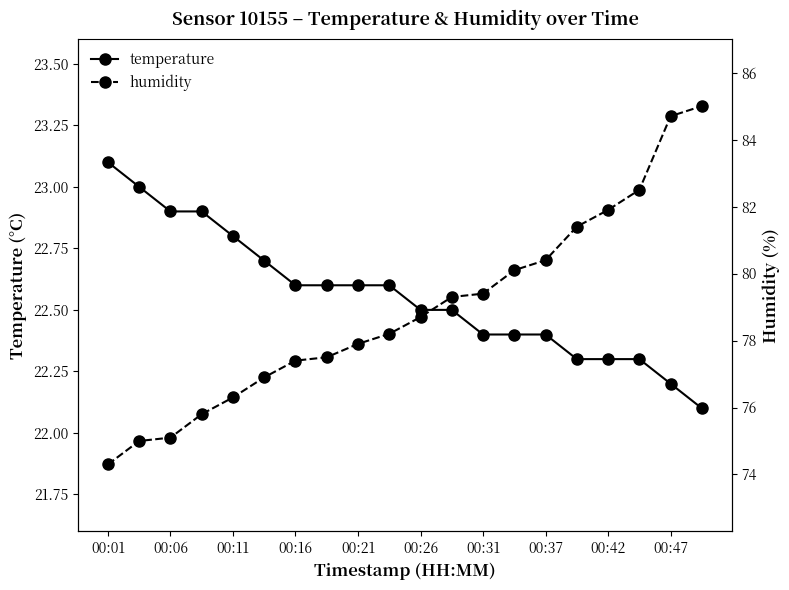

Which series has the largest total across all categories?

humidity